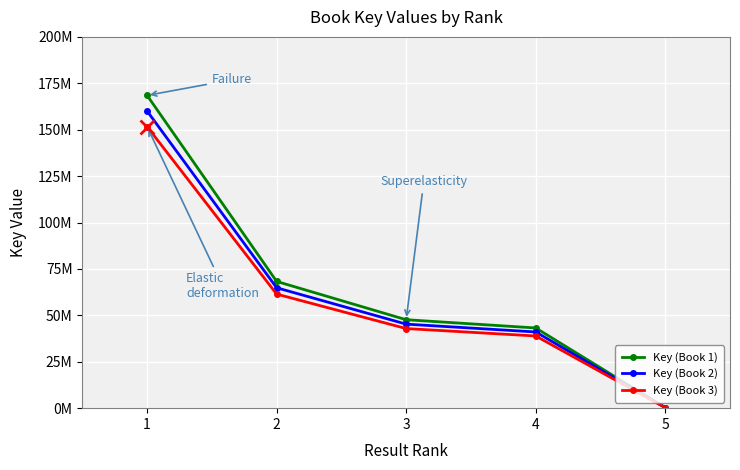

What is the sum of all Key (Book 2) values?

311548934.6